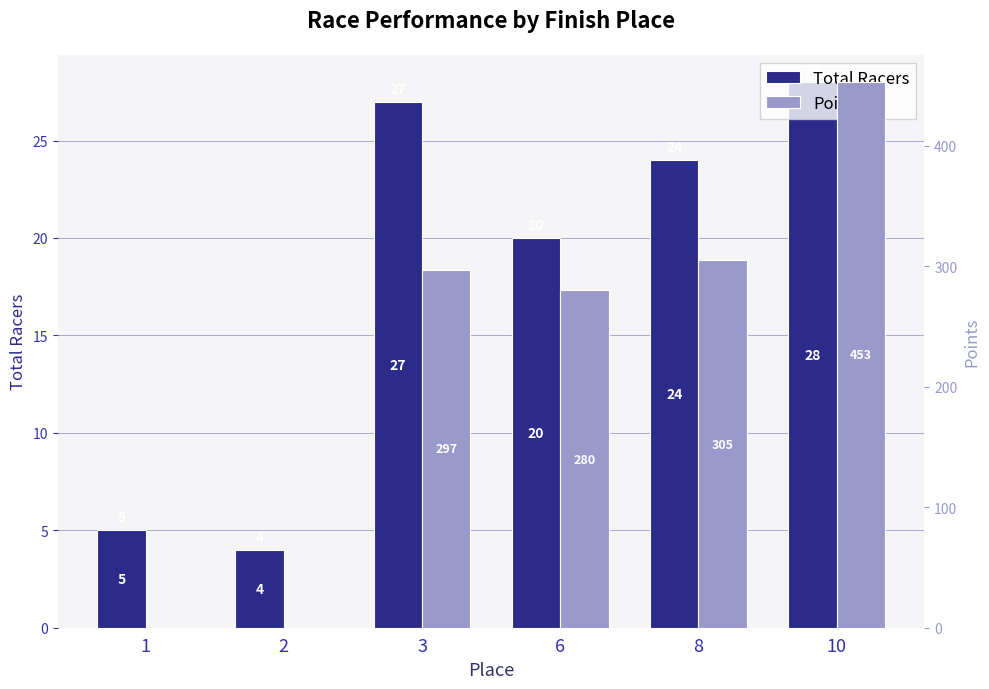

Between 1 and 3, which series saw the biggest shift?

Points